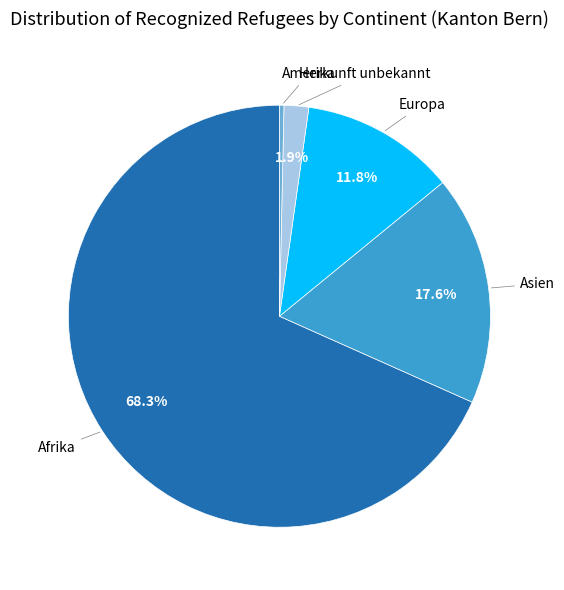

Does Afrika account for over 50% of the chart?

Yes